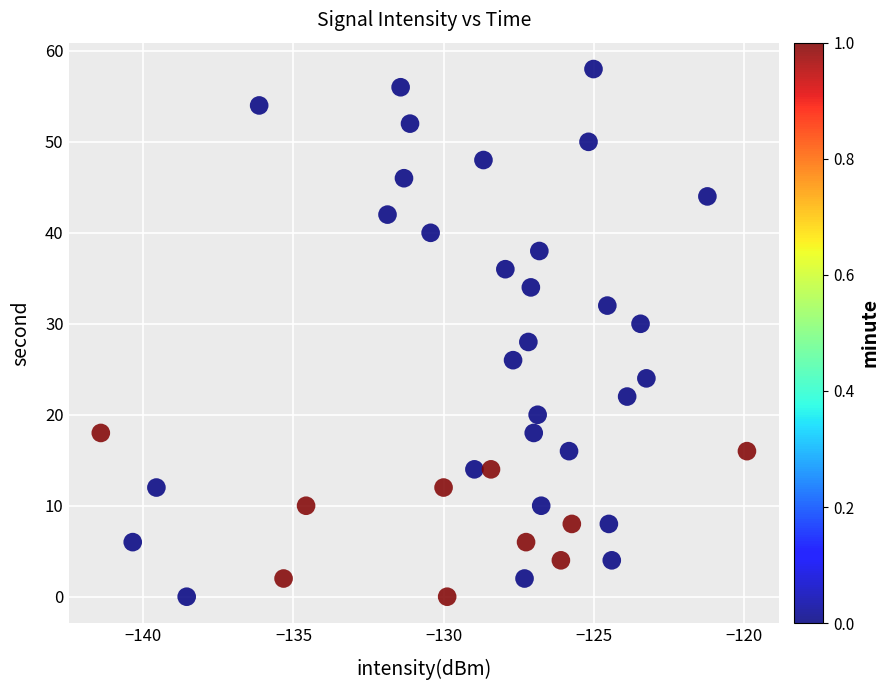

What is the range of Y values (max minus min)?

58